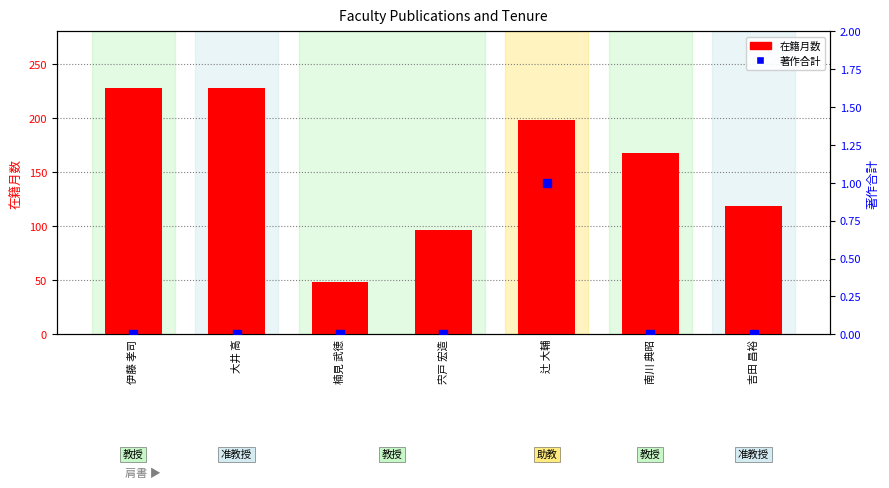

What is the total value across all series at 吉田 昌裕?

119